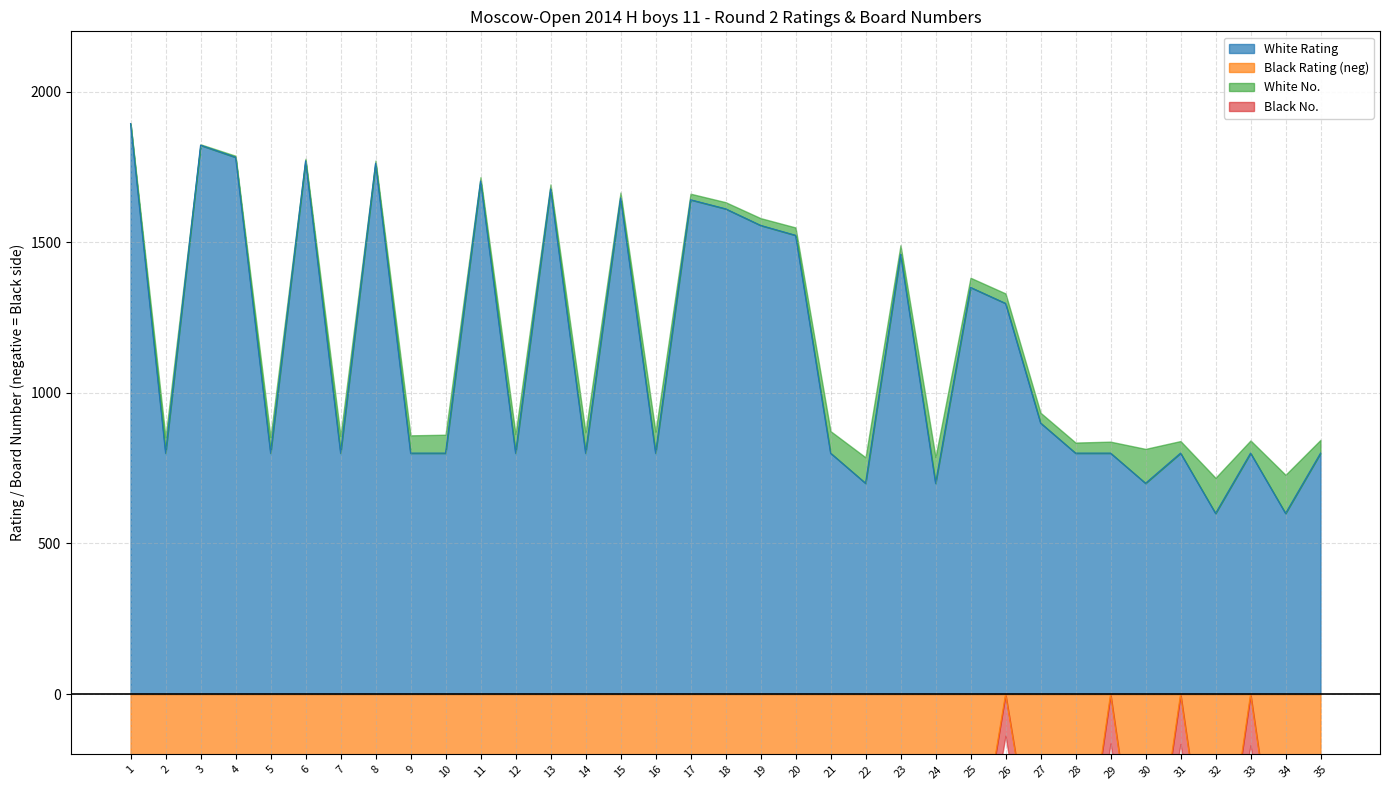

How many data points in Black No. are above 58?

17